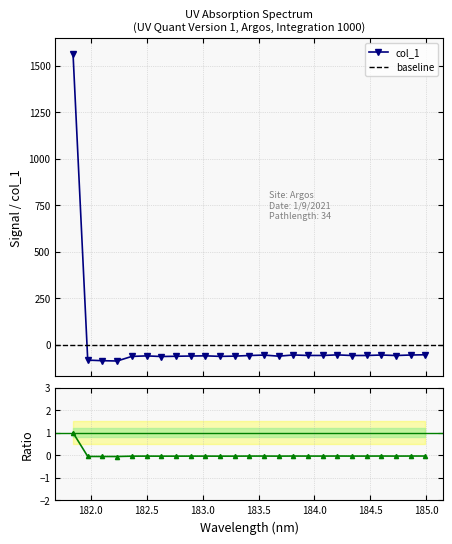

How many values exceed 0?

1